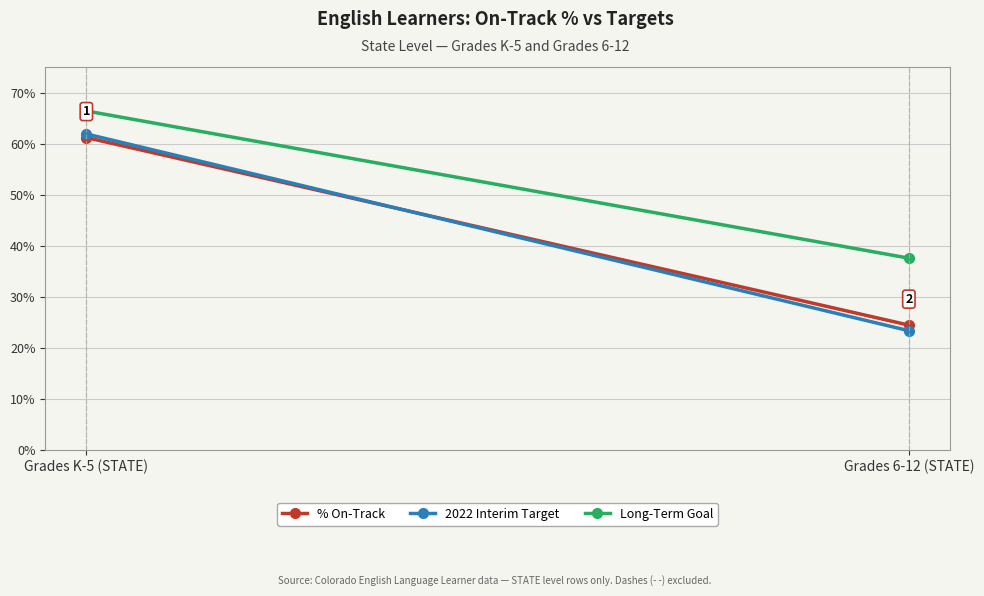

What is the sum of the Long-Term Goal values at Grades K-5 (STATE) and Grades 6-12 (STATE)?

1.0